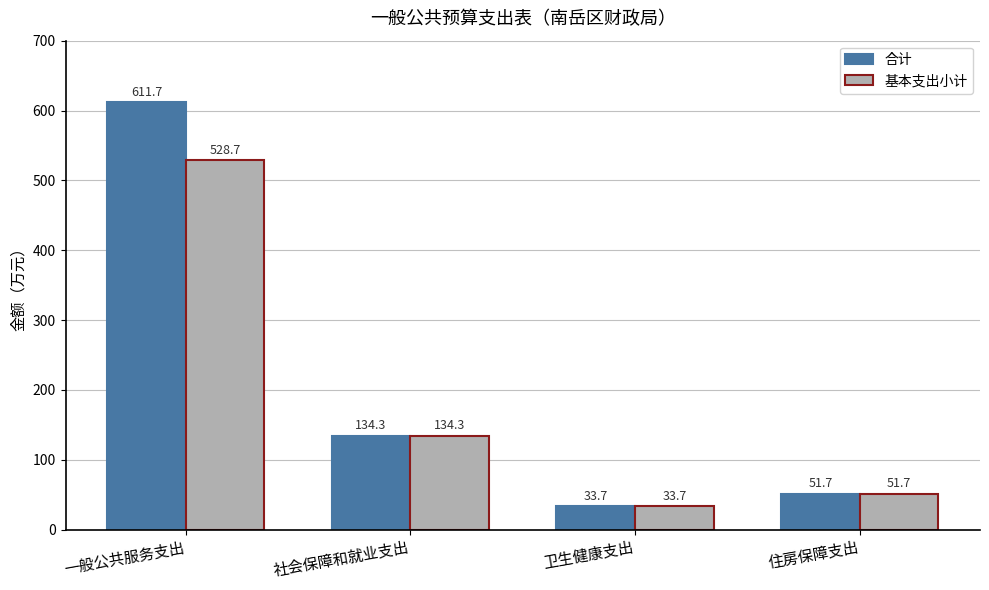

True or false: 合计 has a value of 72.8 at 住房保障支出.

False